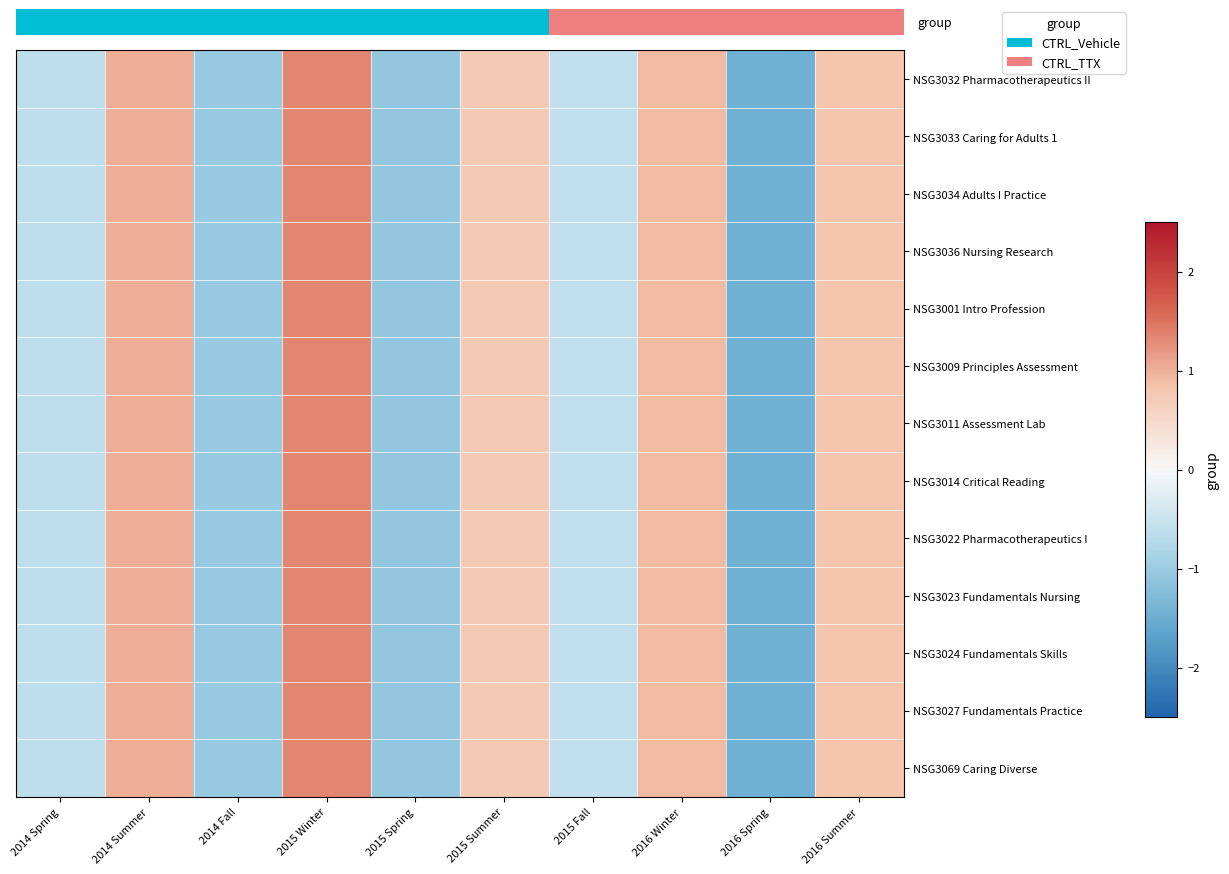

Between 2015 Spring and 2016 Spring, which is larger?

2015 Spring